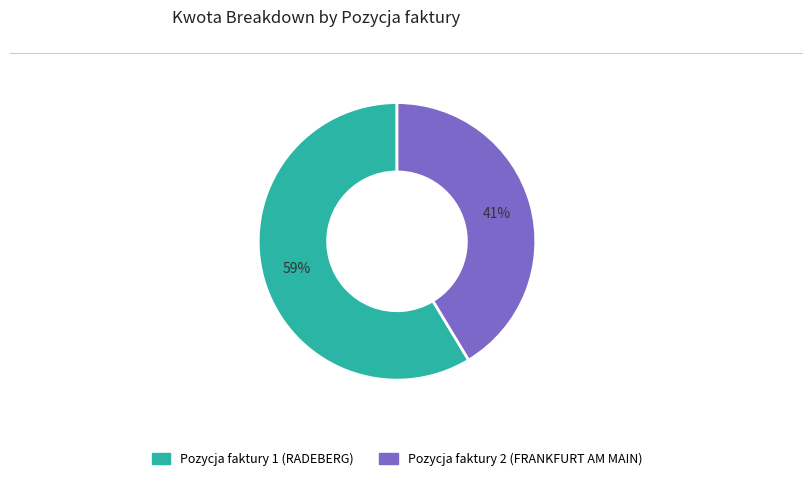

To the nearest percent, what is the average slice percentage?

50%